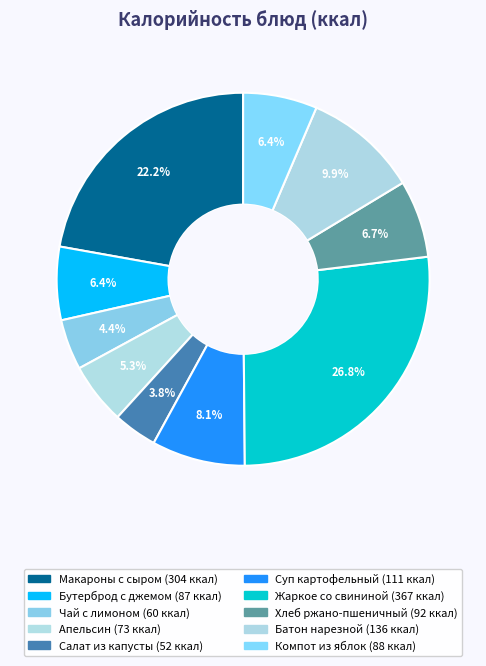

To the nearest percent, what is the average slice percentage?

10%